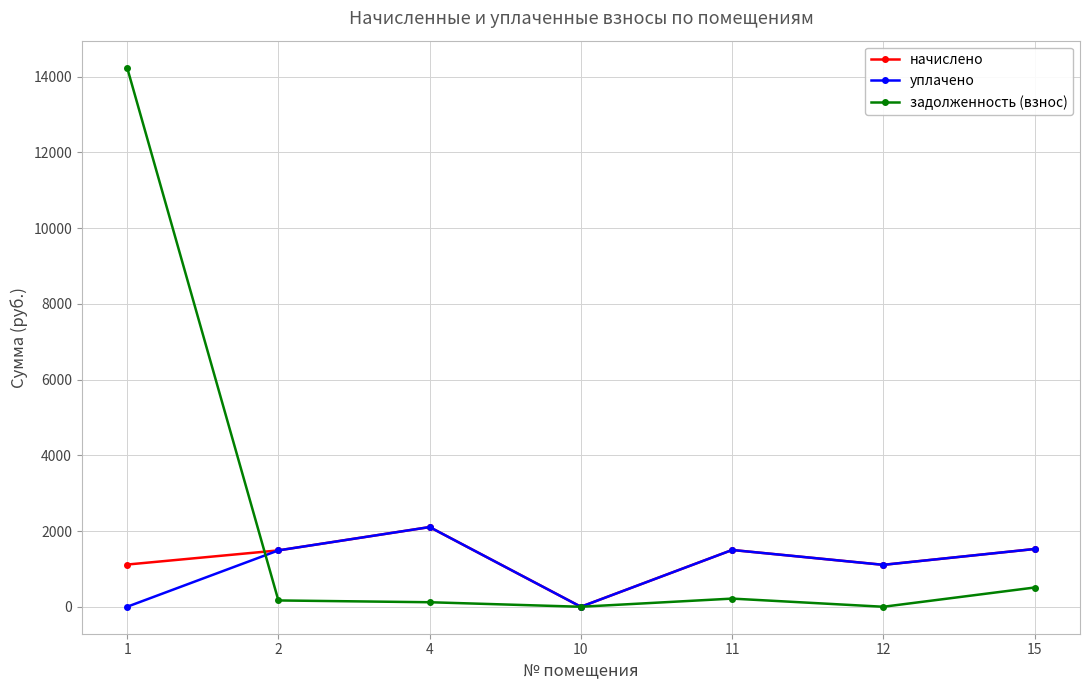

Where is the first local minimum for начислено?

10